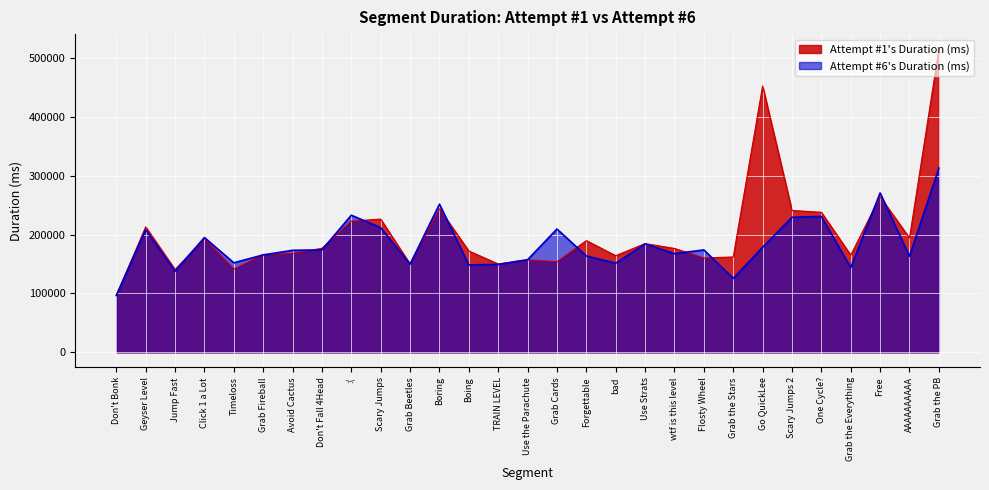

How many lines are shown in the chart?

2